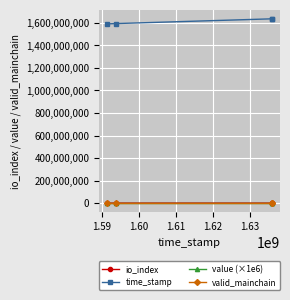

What are all the series names shown in the legend?

io_index, time_stamp, value (×1e6), valid_mainchain